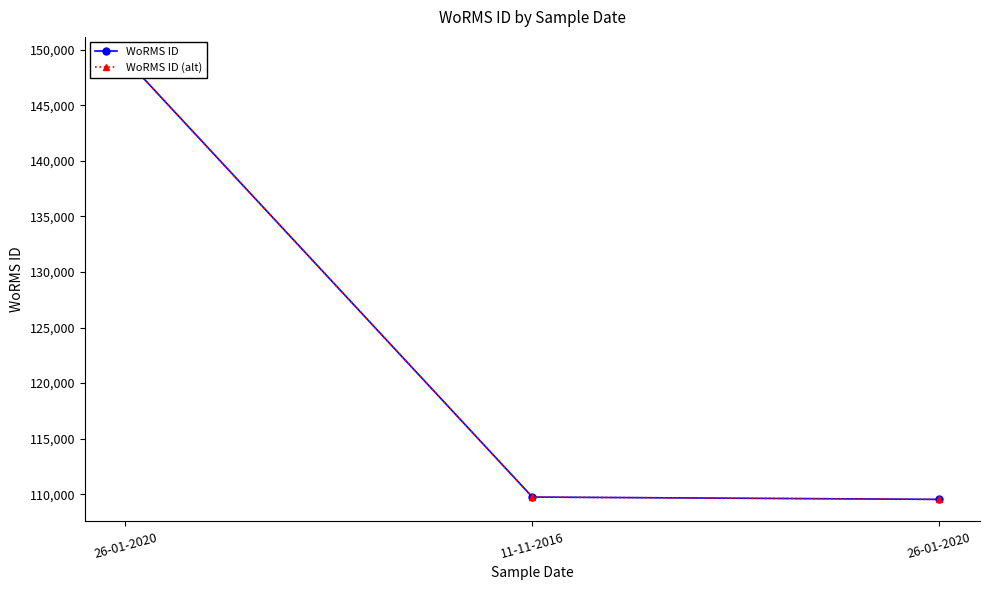

Rank the categories by WoRMS ID value from lowest to highest.

26-01-2020, 11-11-2016, 26-01-2020